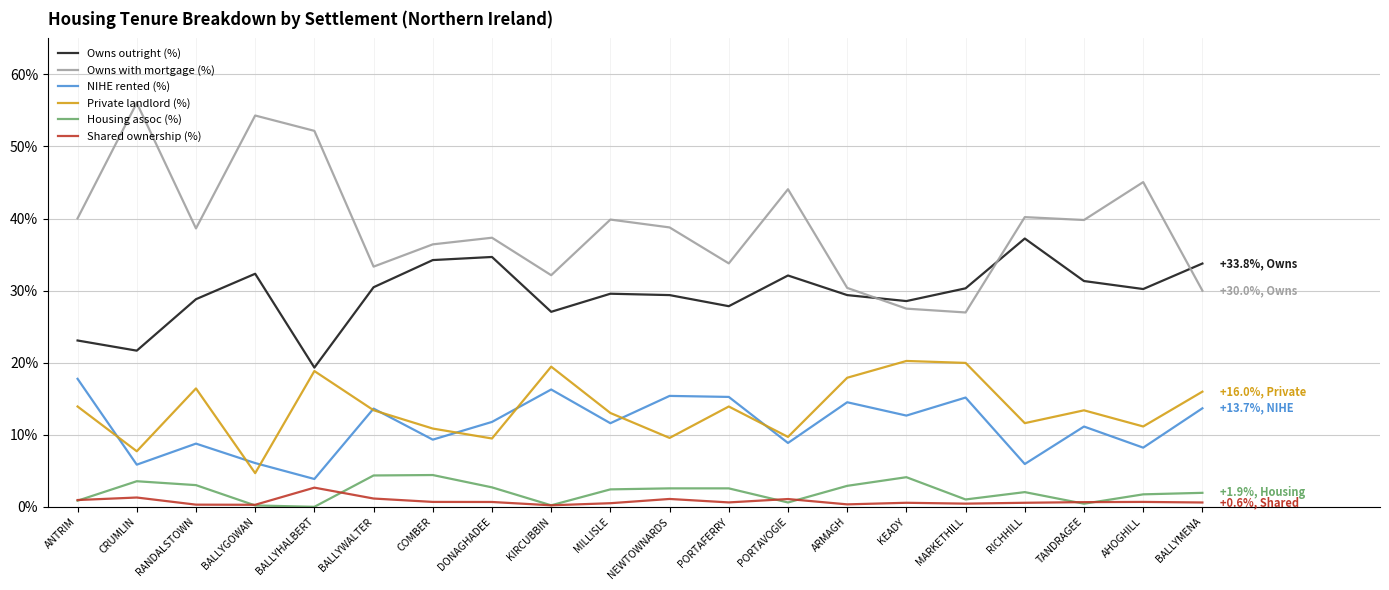

At BALLYMENA, list the series in order from largest to smallest.

Owns outright (%), Owns with mortgage (%), Private landlord (%), NIHE rented (%), Housing assoc (%), Shared ownership (%)